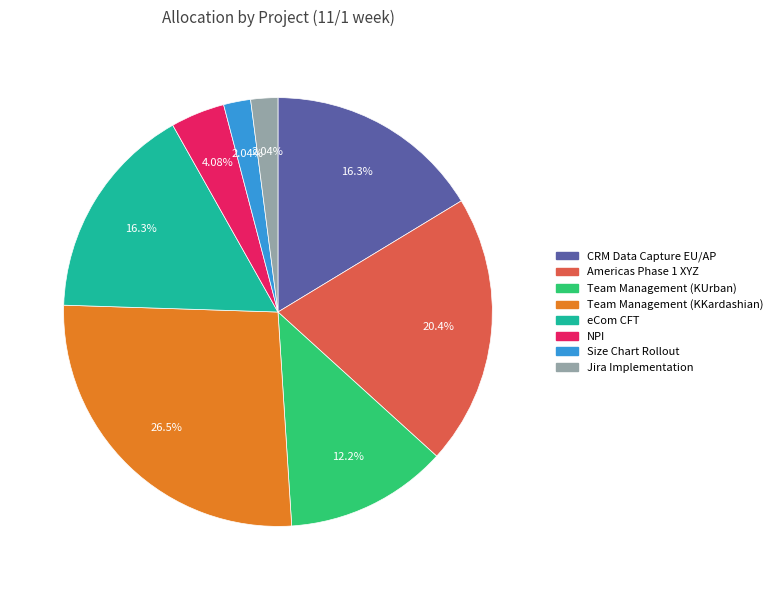

Is there any slice that represents more than half of the pie?

No